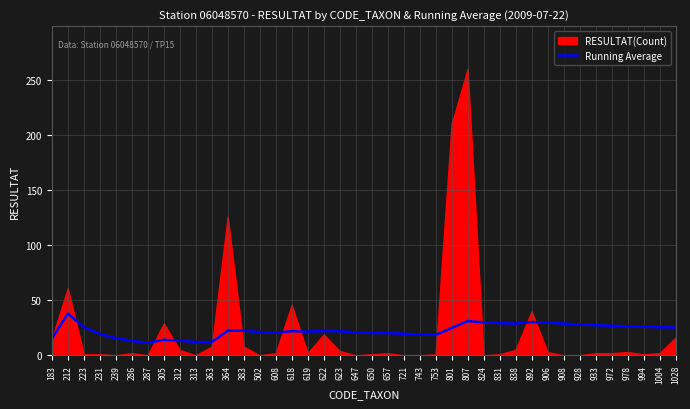

What is the change in value from 608 to 824?

+9.6